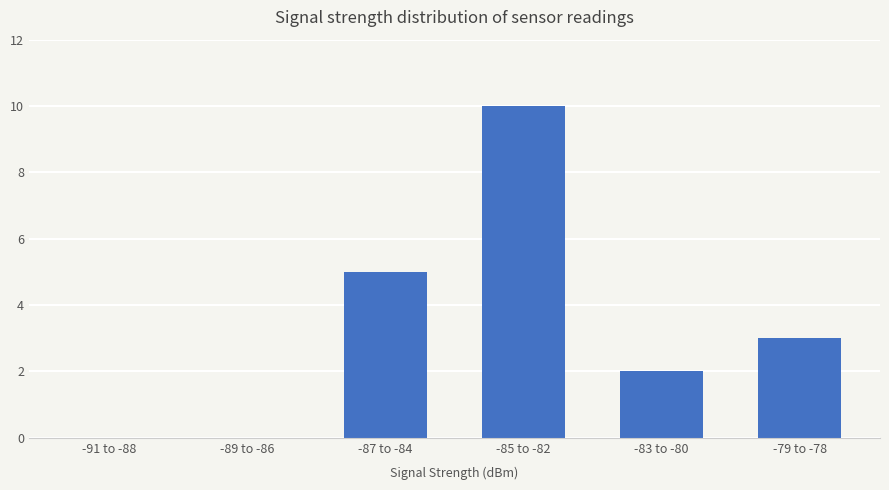

What is the sum of all values?

20